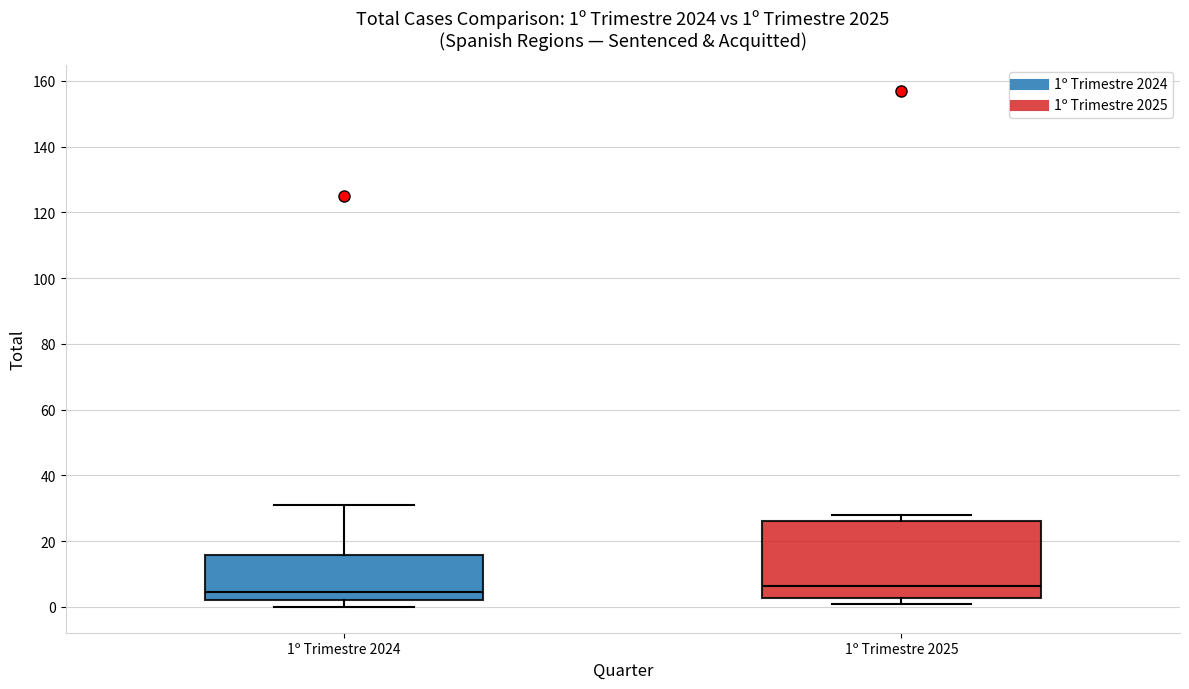

Which box's median line is the highest?

1º Trimestre 2025